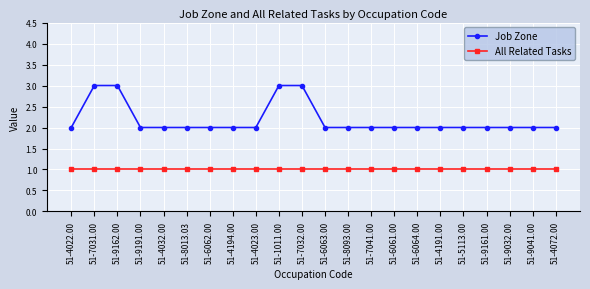

Reading right to left, transcribe all the data shown in this chart.

Job Zone: 51-4072.00=2	51-9041.00=2	51-9032.00=2	51-9161.00=2	51-5113.00=2	51-4191.00=2	51-6064.00=2	51-6061.00=2	51-7041.00=2	51-8093.00=2	51-6063.00=2	51-7032.00=3	51-1011.00=3	51-4023.00=2	51-4194.00=2	51-6062.00=2	51-8013.03=2	51-4032.00=2	51-9191.00=2	51-9162.00=3	51-7031.00=3	51-4022.00=2
All Related Tasks: 51-4072.00=1	51-9041.00=1	51-9032.00=1	51-9161.00=1	51-5113.00=1	51-4191.00=1	51-6064.00=1	51-6061.00=1	51-7041.00=1	51-8093.00=1	51-6063.00=1	51-7032.00=1	51-1011.00=1	51-4023.00=1	51-4194.00=1	51-6062.00=1	51-8013.03=1	51-4032.00=1	51-9191.00=1	51-9162.00=1	51-7031.00=1	51-4022.00=1